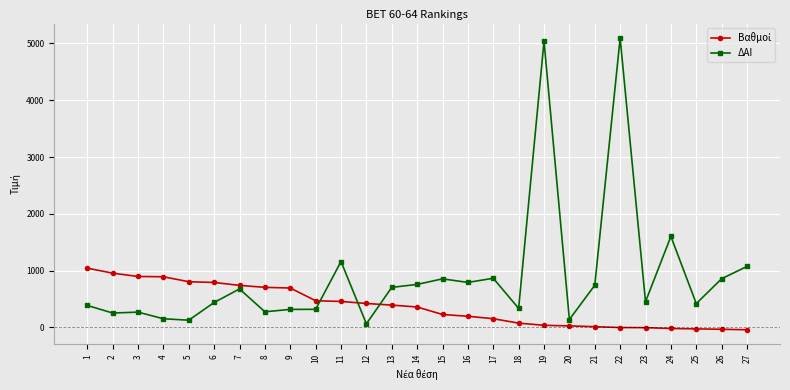

What is the minimum value for ΔΑΙ?

63.0